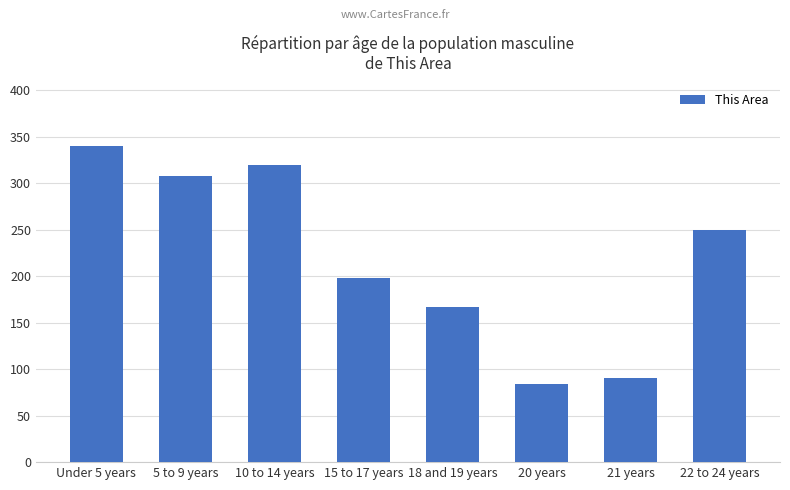

How many bars are there in total?

8